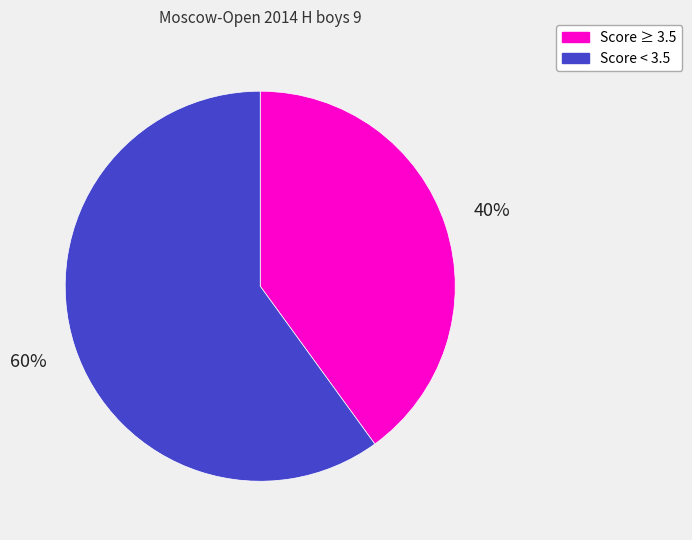

True or false: Score < 3.5 accounts for 60% of the total.

True